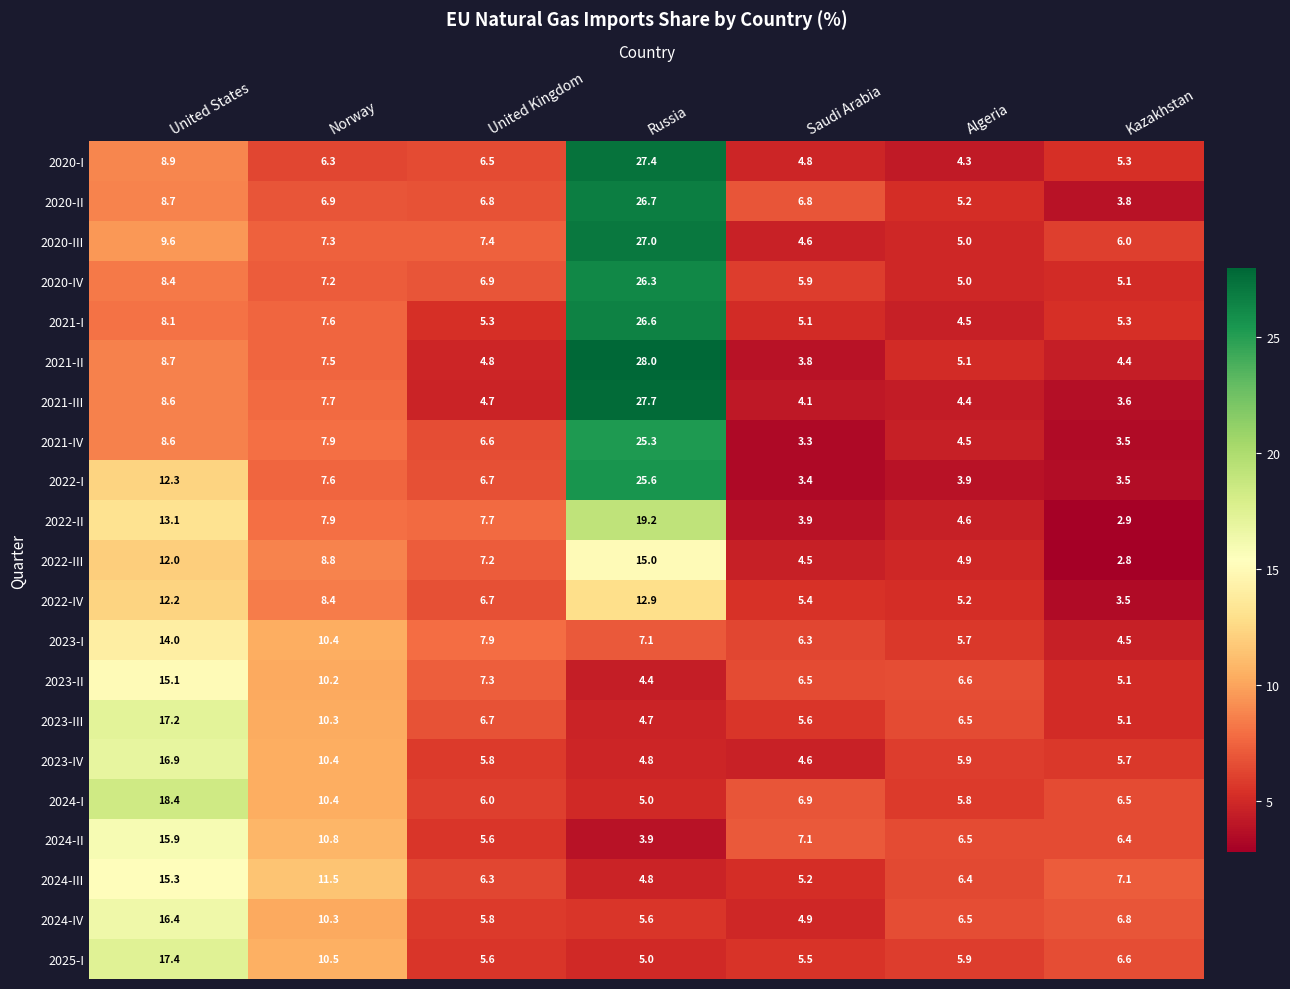

Which series has the widest spread of values?

2021-II